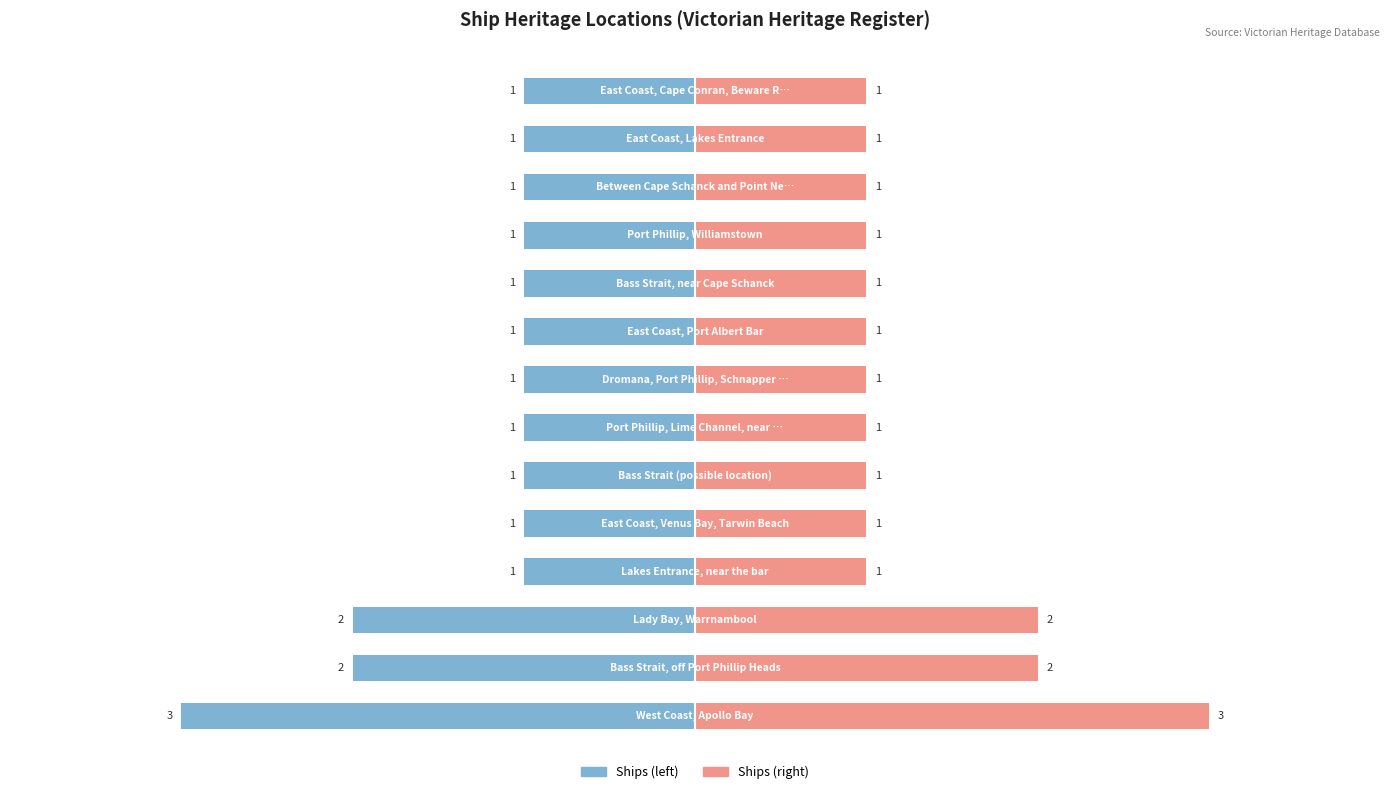

How many bars are there in total?

28